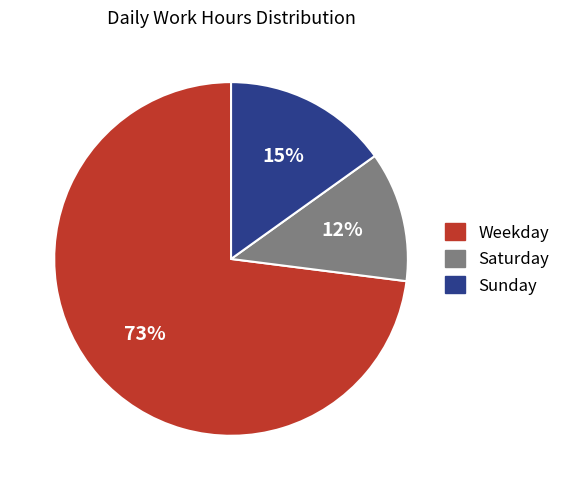

Count the number of slices in the pie.

3